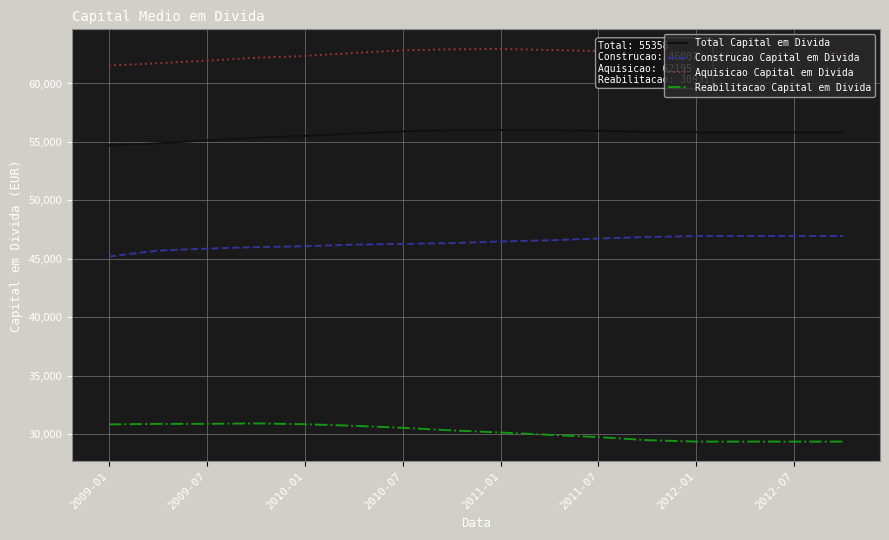

Is this an area chart (filled region under the line)?

No